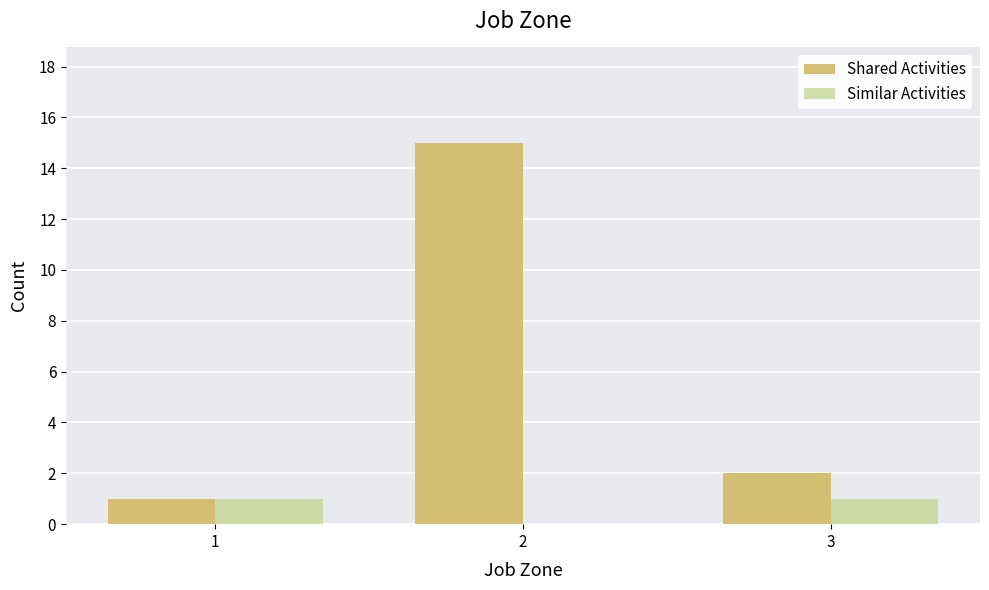

Is it true that Similar Activities equals 1 at 1?

True